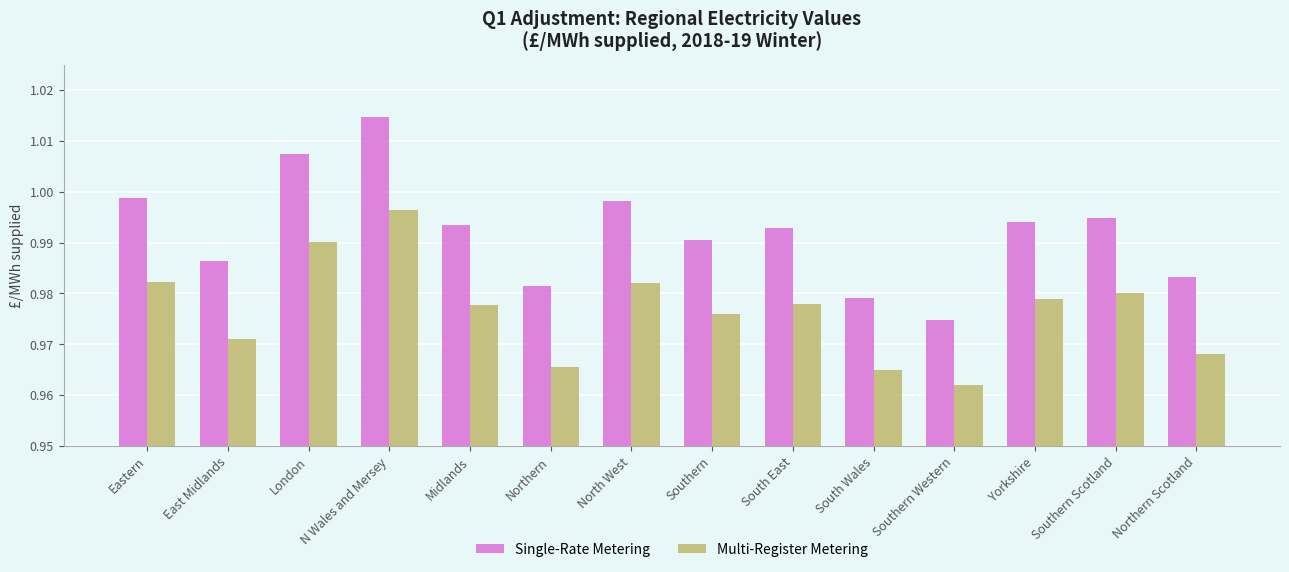

Is it true that Single-Rate Metering equals 1.4 at Northern Scotland?

False